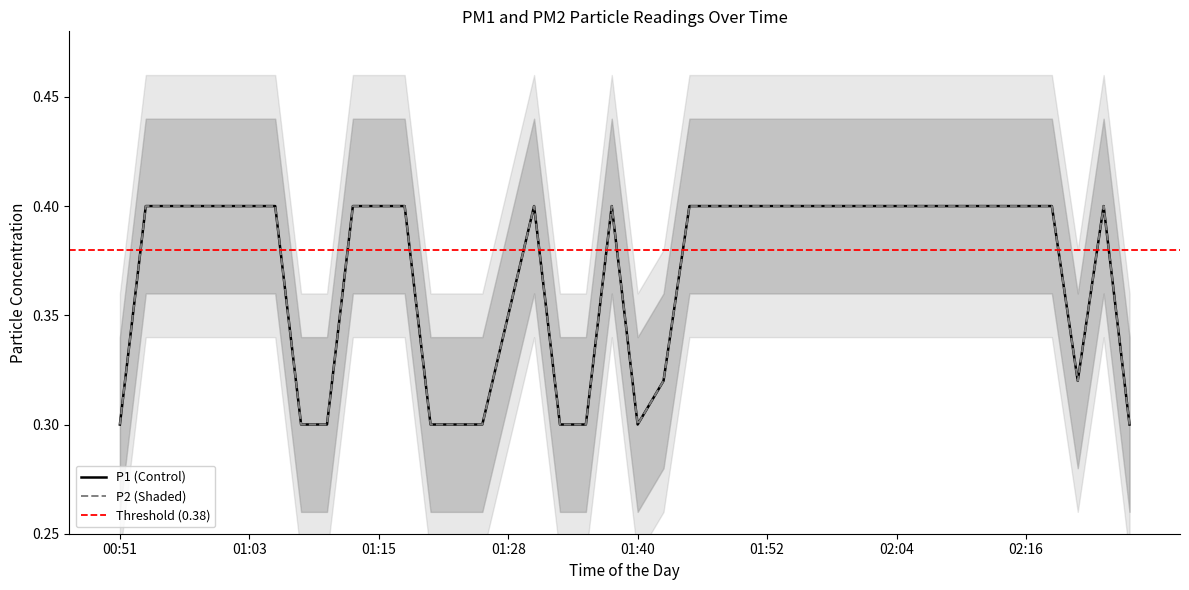

At which category does the chart reach its peak across all series?

00:54